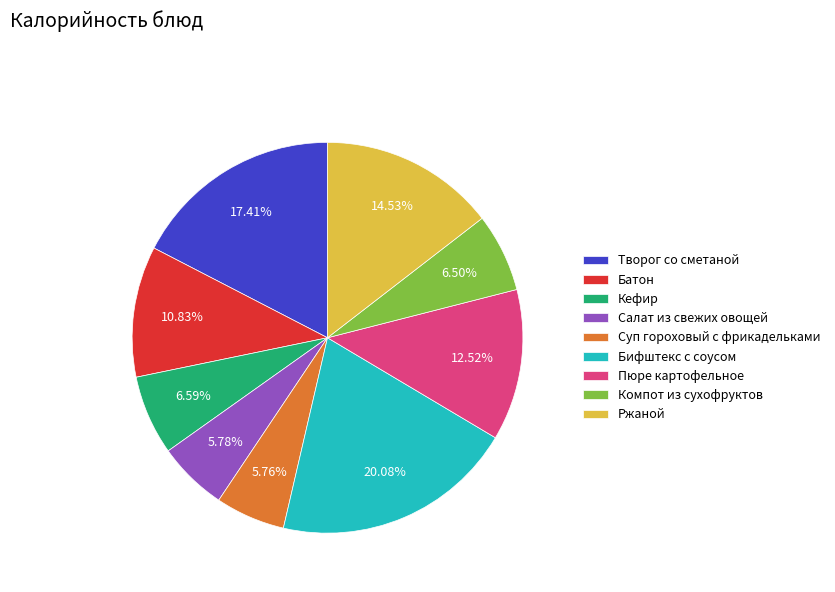

To the nearest percent, what is the difference between the Компот из сухофруктов and Салат из свежих овощей slice percentages?

1%